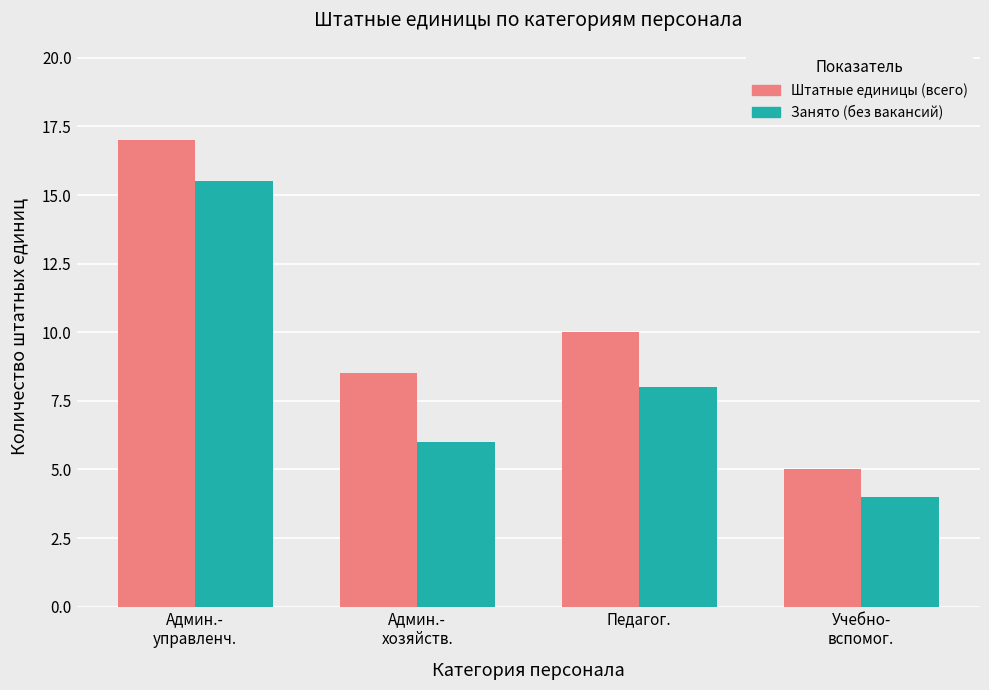

Count the number of categories in the chart.

4